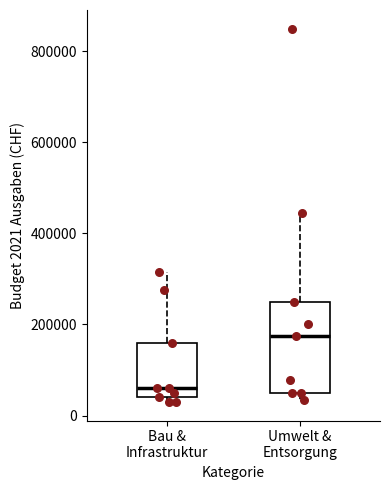

Which box has the highest median line?

Umwelt & Entsorgung